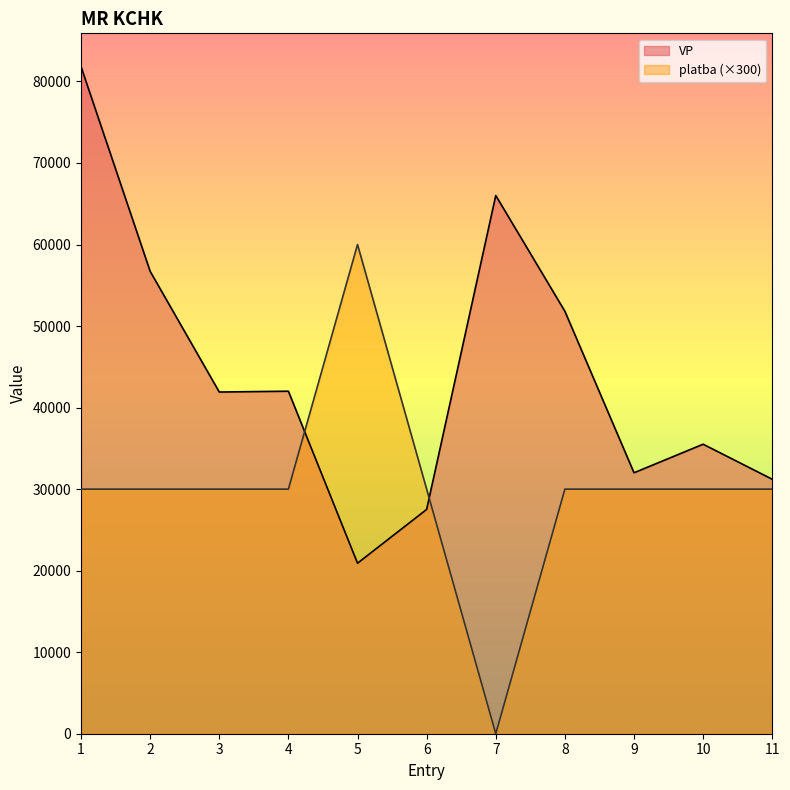

What is the minimum value for VP?

20913